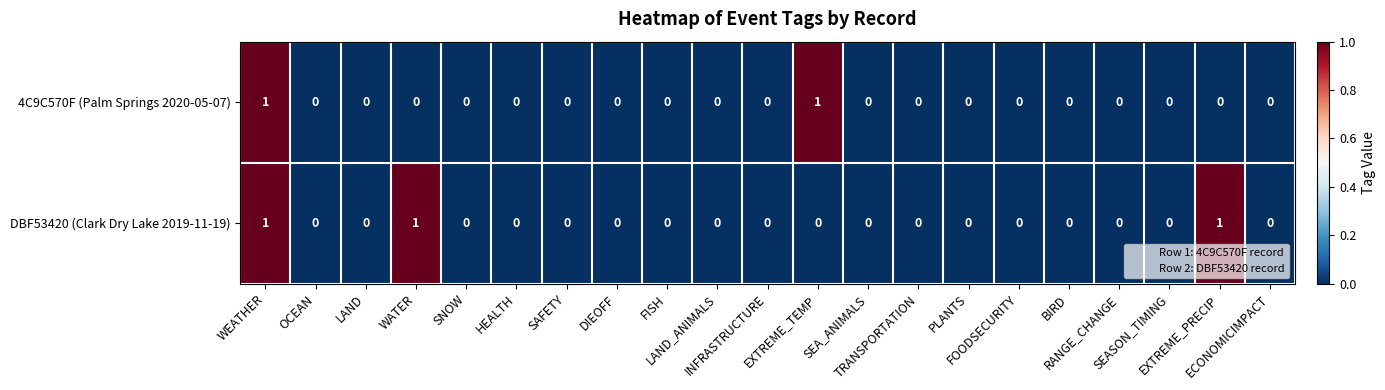

Which series has the largest total across all categories?

DBF53420 (Clark Dry Lake 2019-11-19)